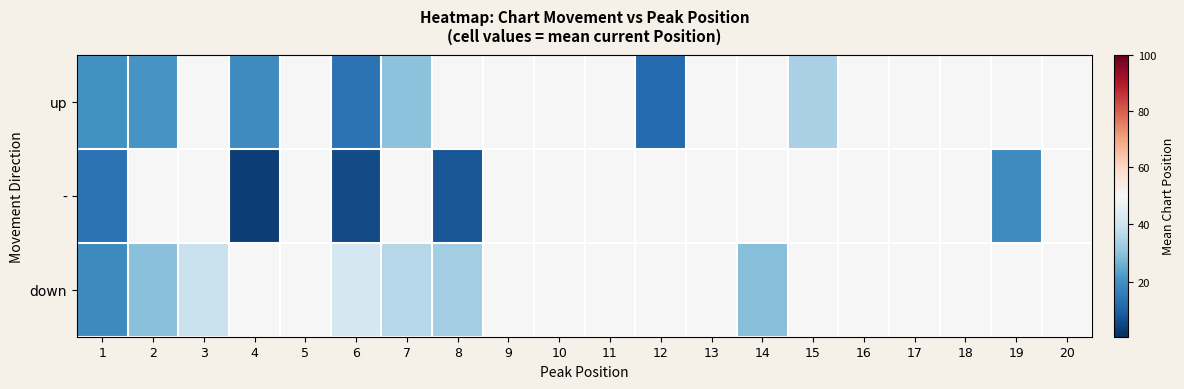

Reading left to right, extract all data points from this chart.

up: 1=20.2	2=21.0	3=50.0	4=19.0	5=50.0	6=14.0	7=30.0	8=50.0	9=50.0	10=50.0	11=50.0	12=12.0	13=50.0	14=50.0	15=34.0	16=50.0	17=50.0	18=50.0	19=50.0	20=50.0
-: 1=14.0	2=50.0	3=50.0	4=4.0	5=50.0	6=6.0	7=50.0	8=8.0	9=50.0	10=50.0	11=50.0	12=50.0	13=50.0	14=50.0	15=50.0	16=50.0	17=50.0	18=50.0	19=19.0	20=50.0
down: 1=18.9	2=29.7	3=39.0	4=50.0	5=50.0	6=41.5	7=36.0	8=33.0	9=50.0	10=50.0	11=50.0	12=50.0	13=50.0	14=29.0	15=50.0	16=50.0	17=50.0	18=50.0	19=50.0	20=50.0